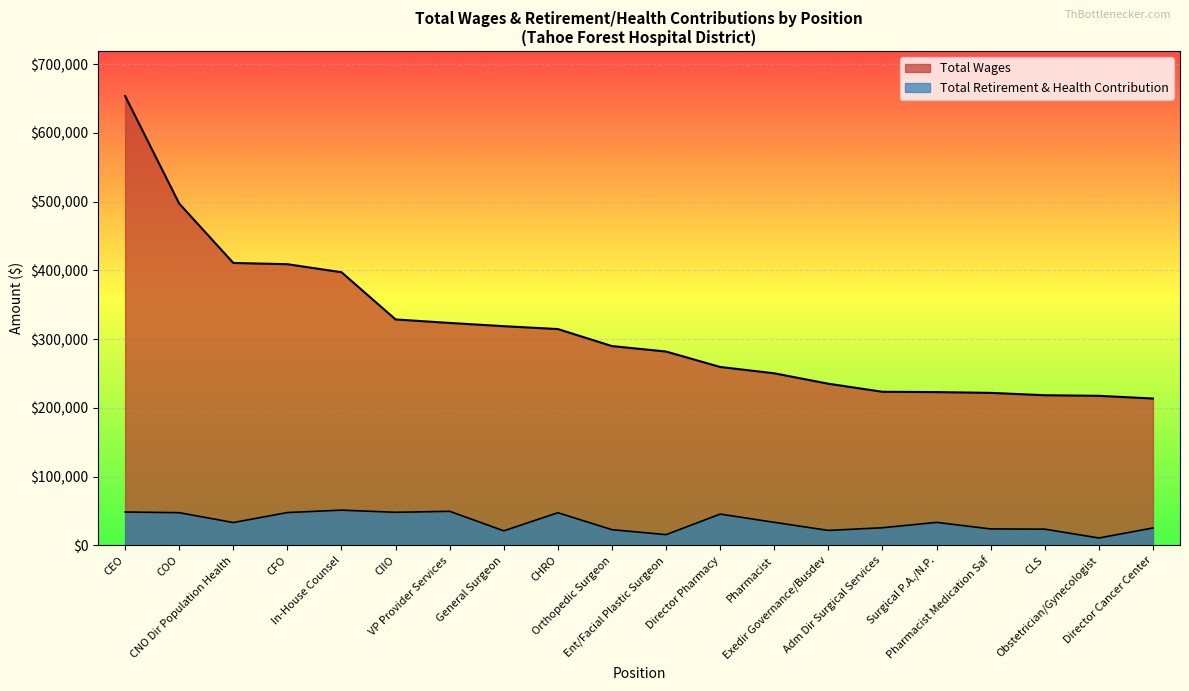

What are all the series names shown in the legend?

Total Wages, Total Retirement & Health Contribution